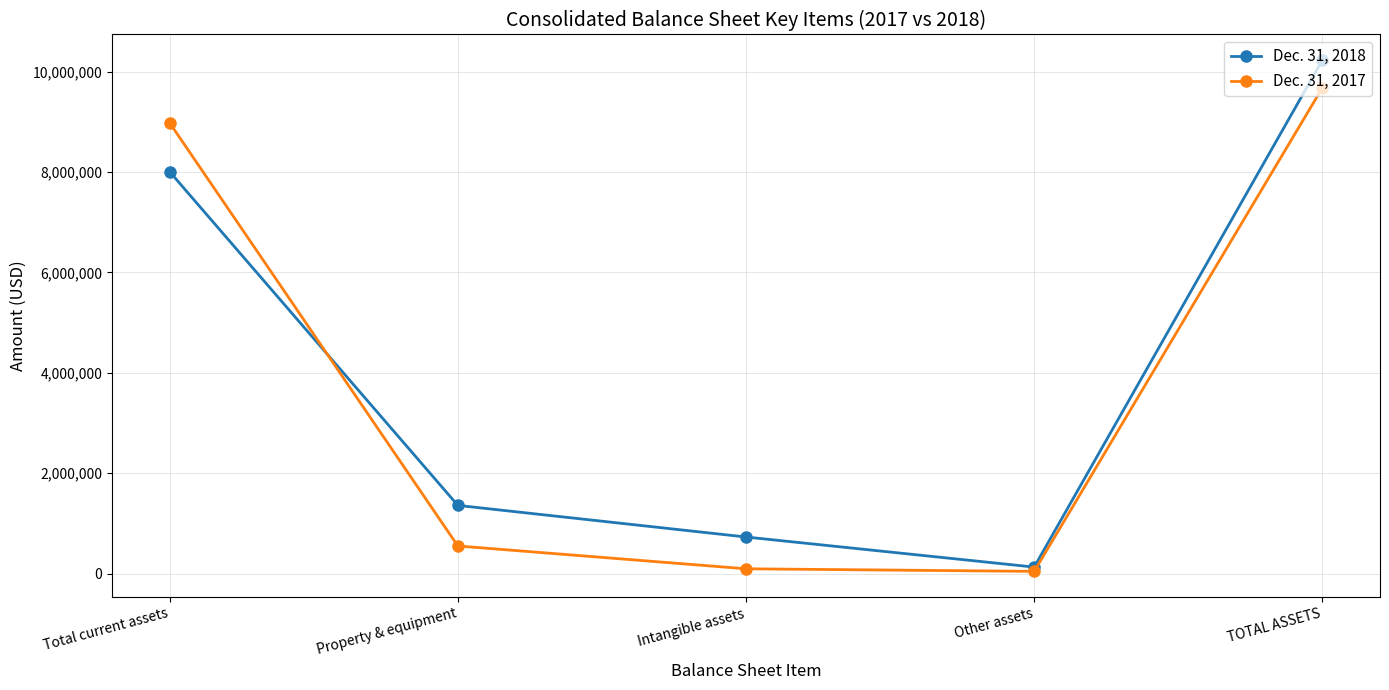

What is the label of the 1st point from the right?

TOTAL ASSETS